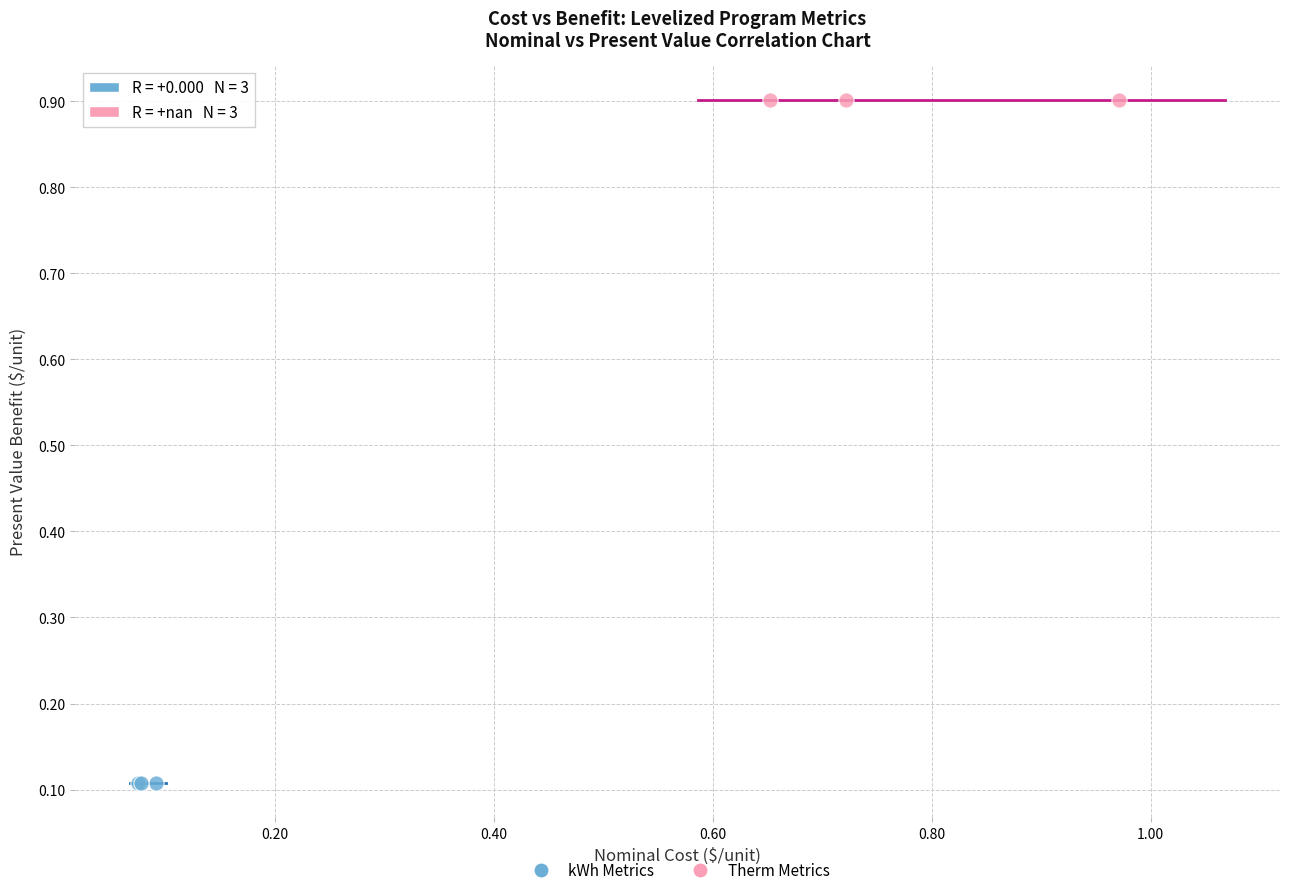

Which series reaches the minimum Y coordinate?

kWh Metrics